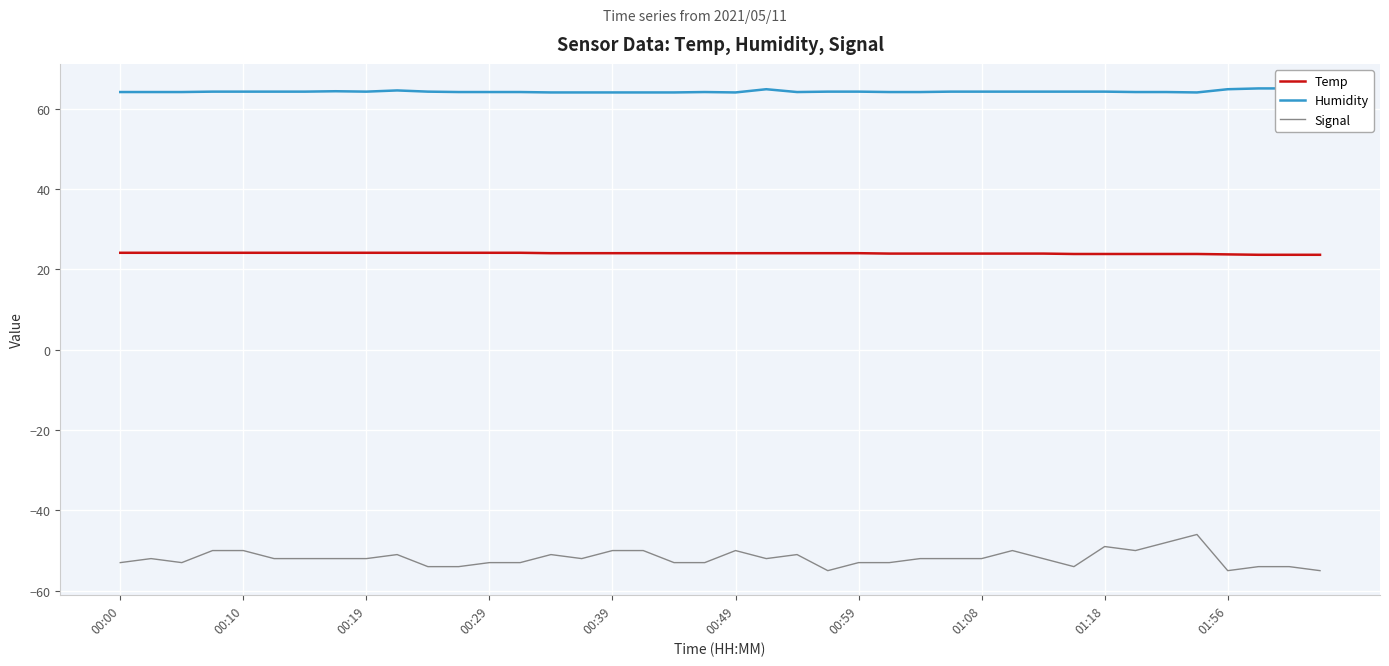

True or false: Temp and Signal intersect in this chart.

False